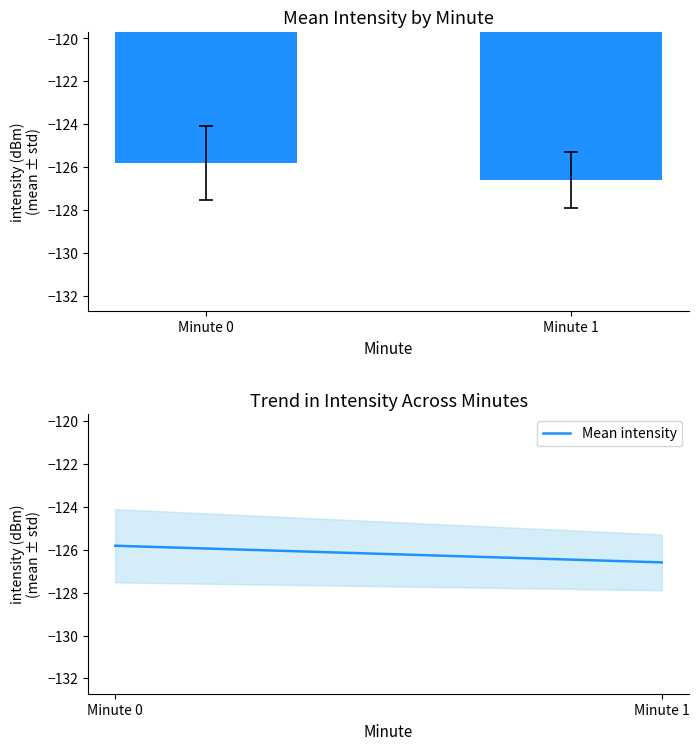

The value of Mean intensity at Minute 0 is -125.8. True or false?

True